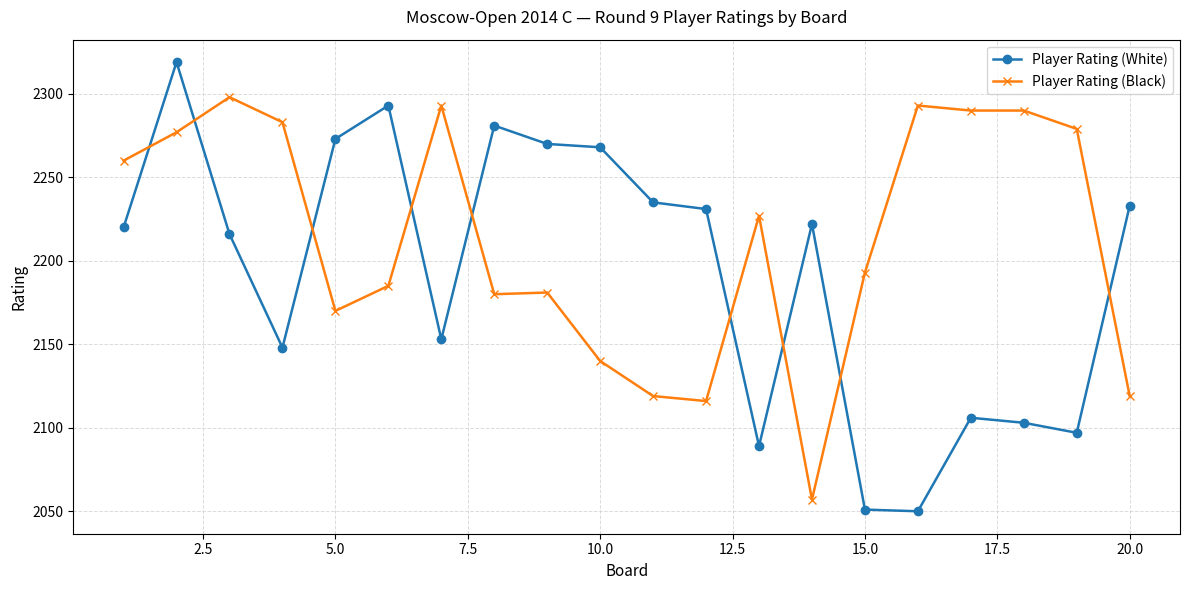

List the series in order of their overall mean, highest first.

Player Rating (Black), Player Rating (White)